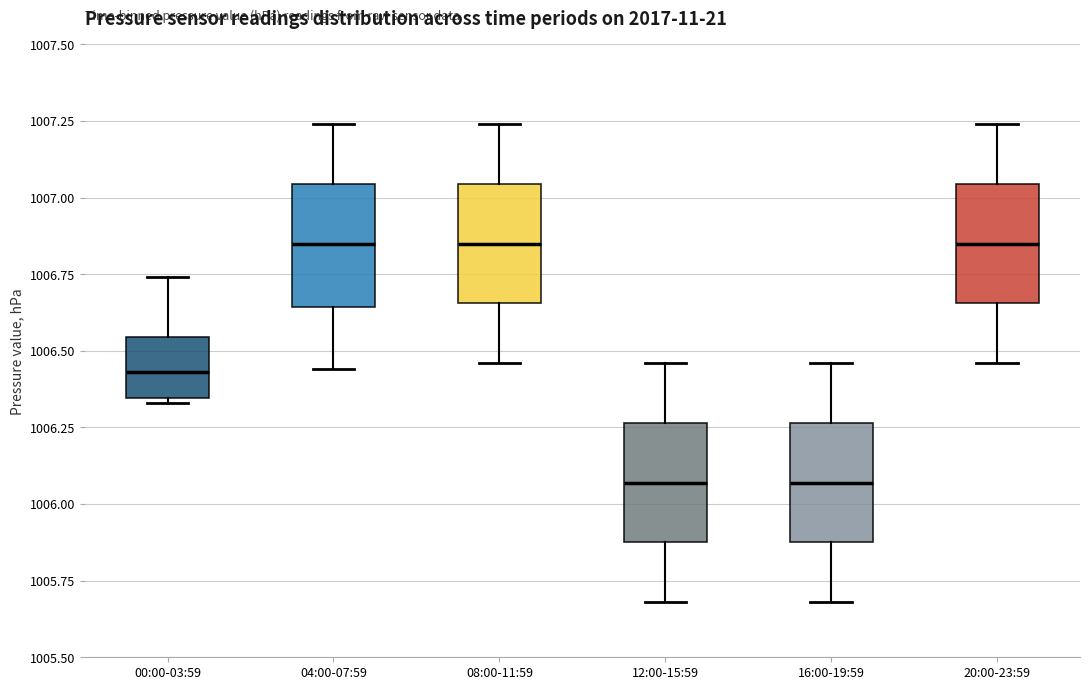

Where does the median line of the box for 04:00-07:59 sit on the y-axis? The values are not printed on the chart, so give them approximately, as read against the axis.

1006.85